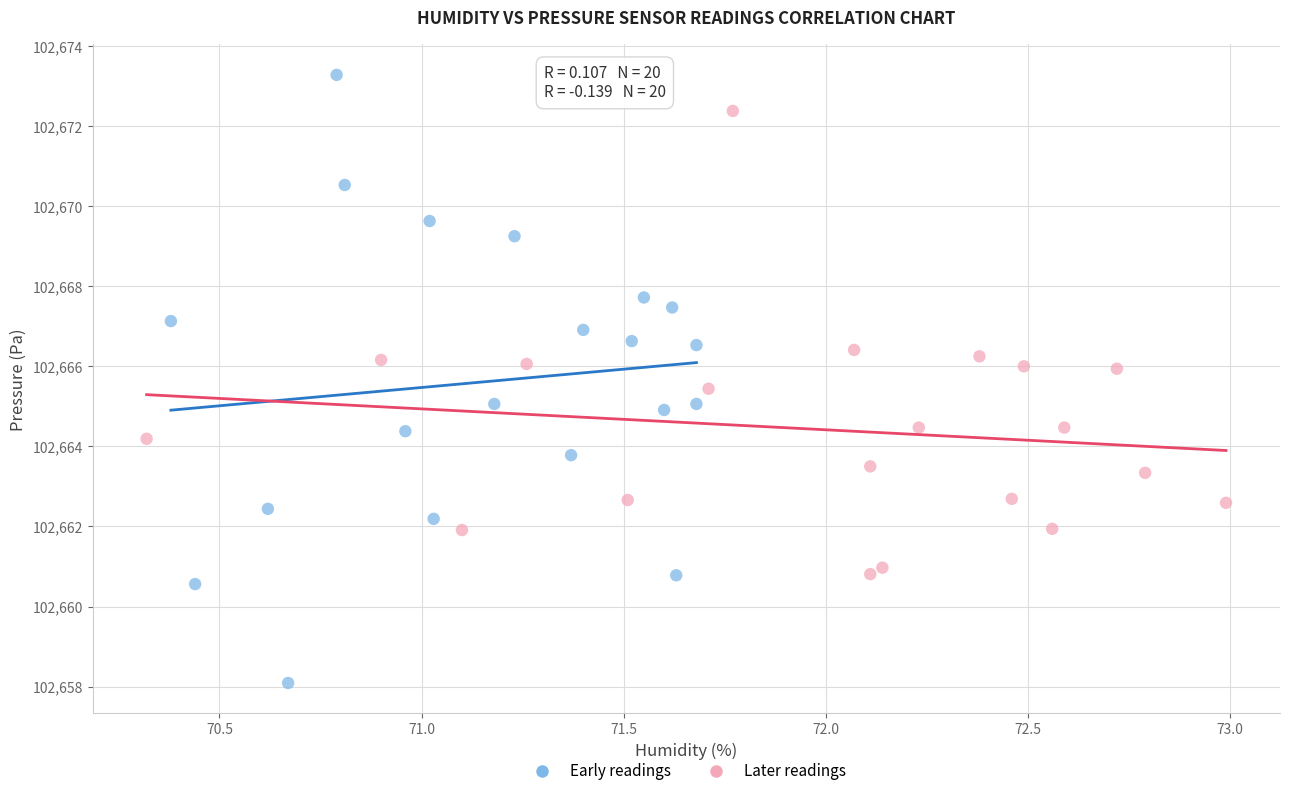

Which series contains the lowest Y value?

Early readings